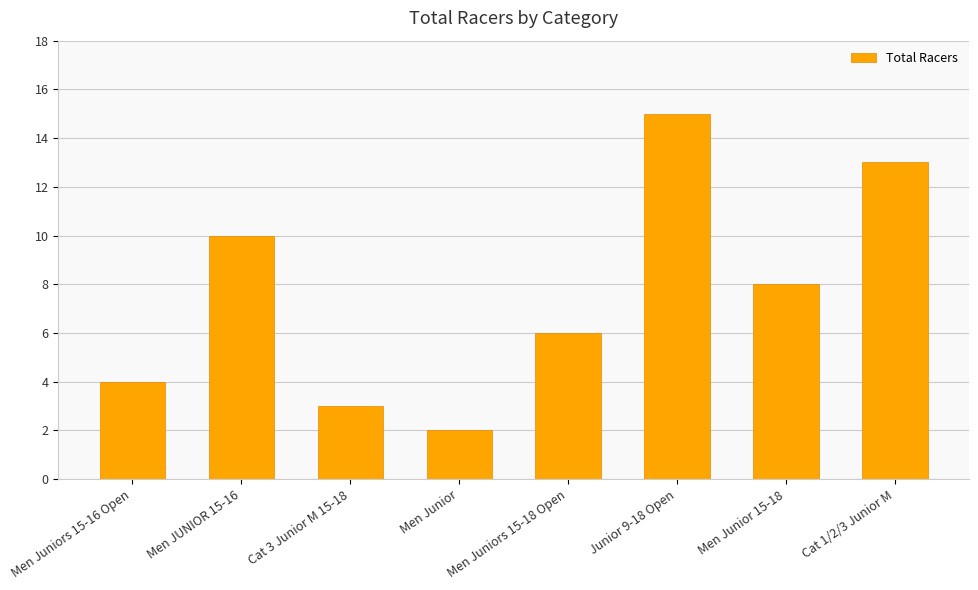

What is the difference between the second highest and second lowest values?

10